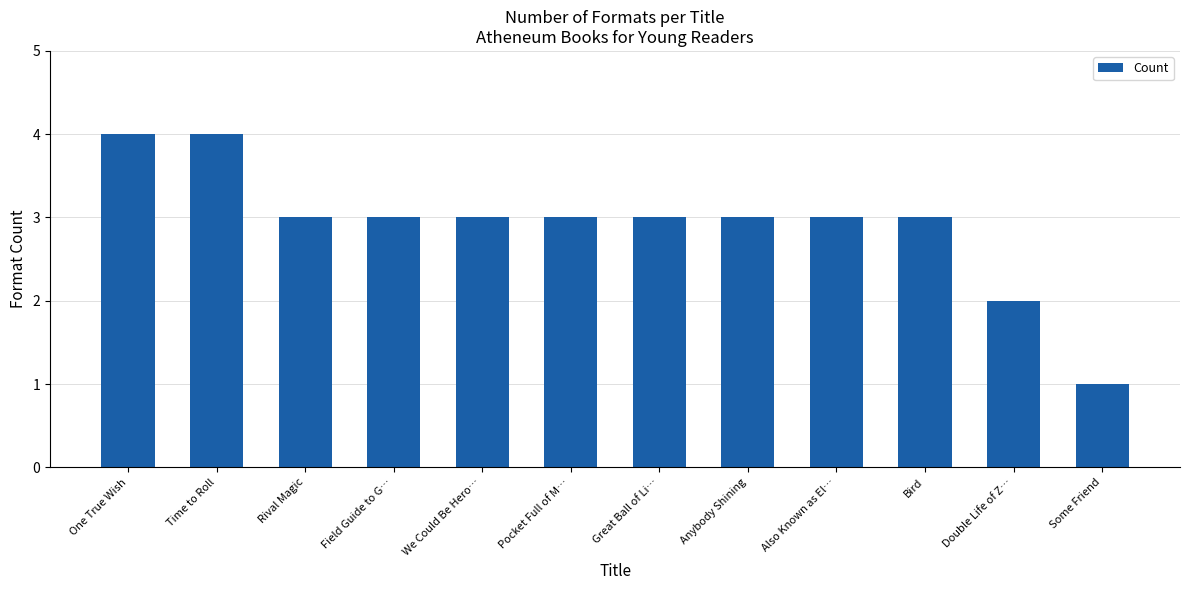

What is the average value?

3